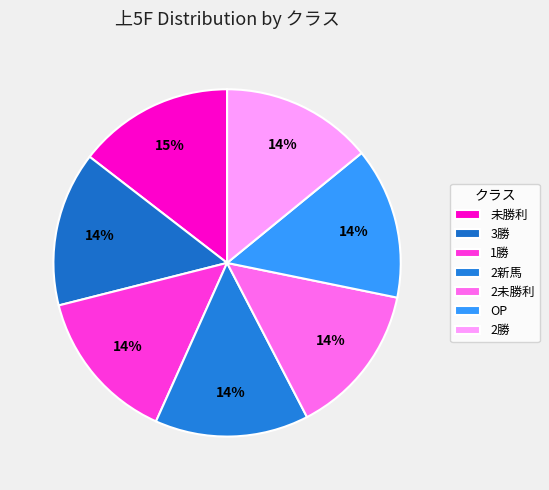

True or false: 1勝 accounts for 1% of the total.

False